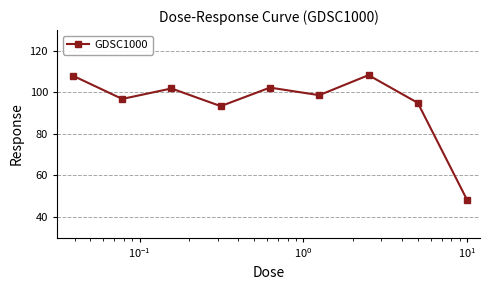

True or false: there are more than 2 points higher than both neighbors.

True